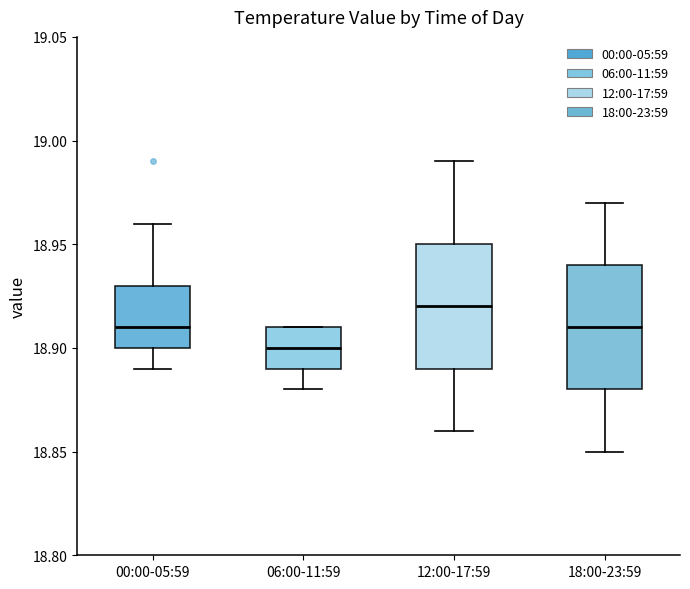

Reading left to right, read every box against the y-axis: the position of its median line, the range the box covers, and the ends of its whiskers. The values are not printed on the chart, so give them approximately, as read against the axis.

00:00-05:59: median 18.91, box 18.90 to 18.93, whiskers 18.89 to 18.96
06:00-11:59: median 18.90, box 18.89 to 18.91, whiskers 18.88 to 18.91
12:00-17:59: median 18.92, box 18.89 to 18.95, whiskers 18.86 to 18.99
18:00-23:59: median 18.91, box 18.88 to 18.94, whiskers 18.85 to 18.97